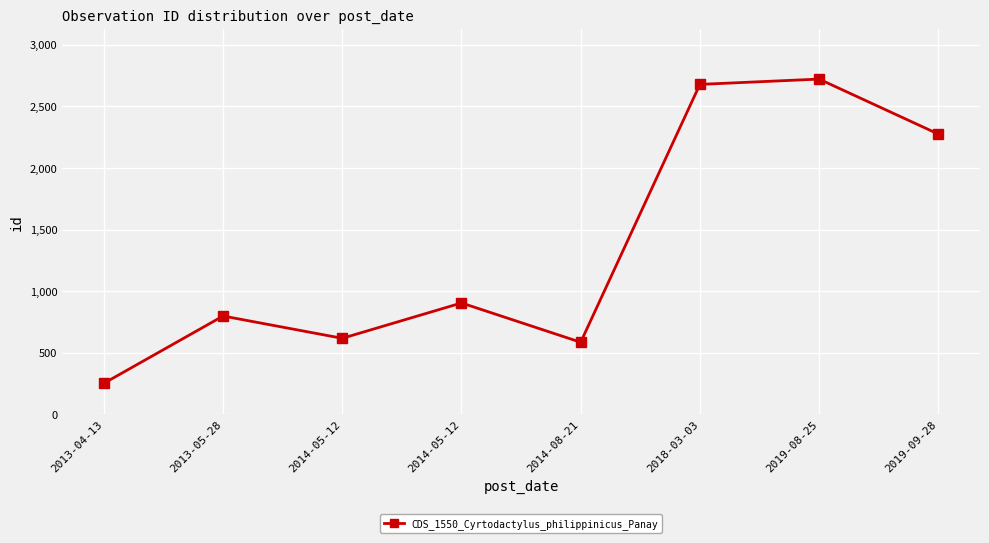

How many points are higher than both their immediate neighbors (excluding endpoints)?

3